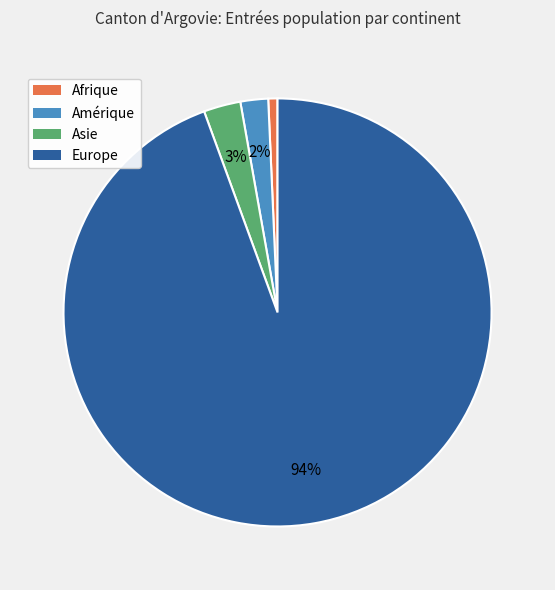

Rank the categories by value from highest to lowest.

Europe, Asie, Amérique, Afrique